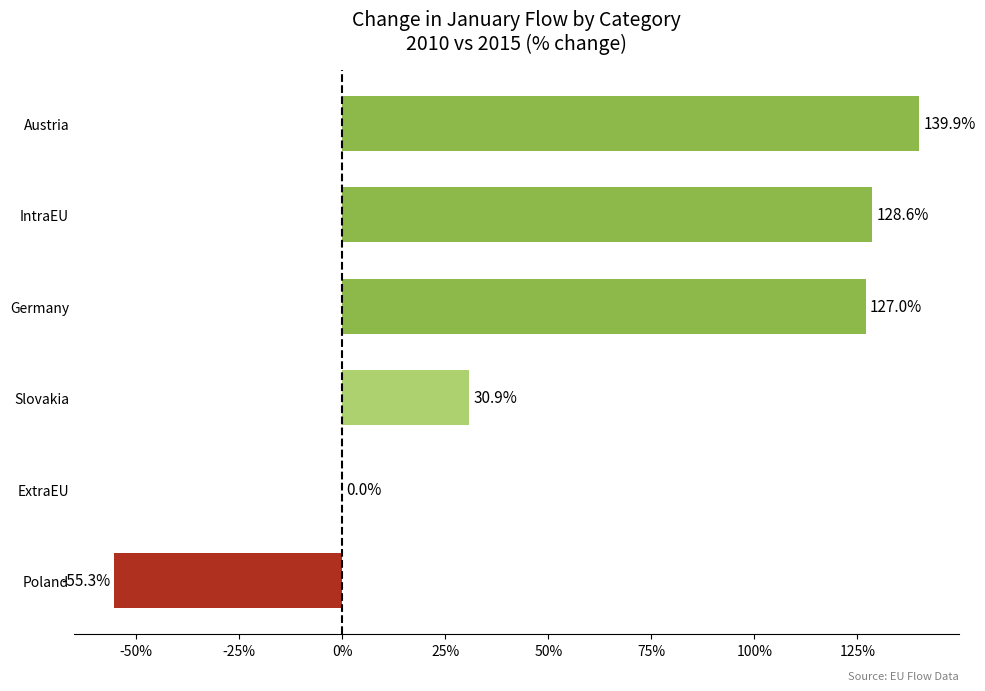

Reading bottom to top, transcribe all the data shown in this chart.

Poland=-55.3	ExtraEU=0.0	Slovakia=30.9	Germany=127.0	IntraEU=128.6	Austria=139.9